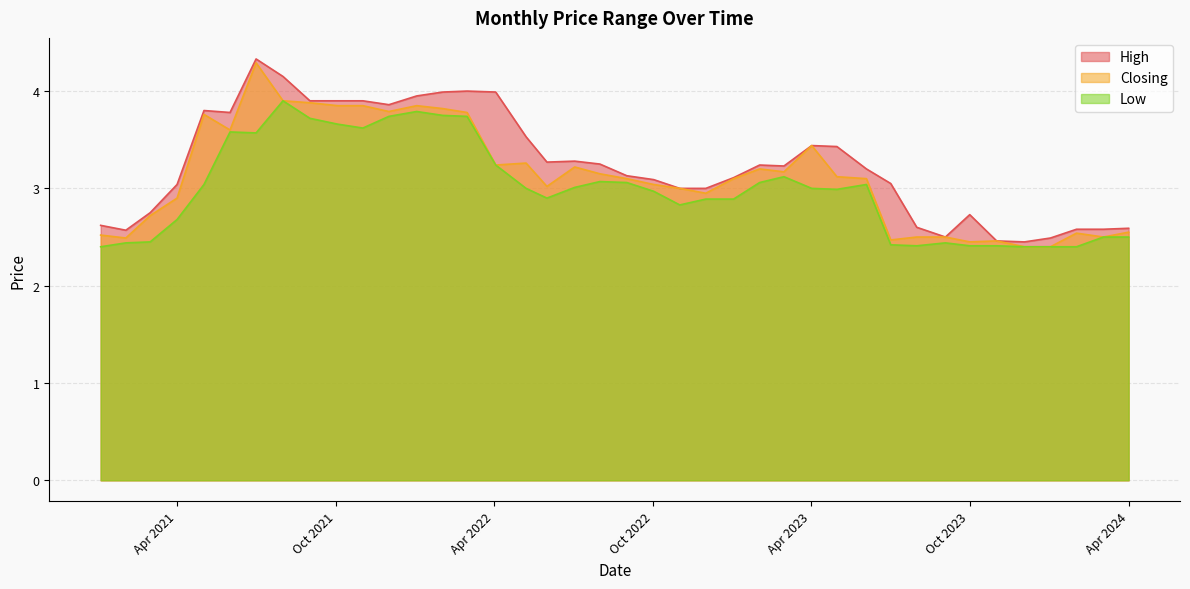

At which category does High reach its first local peak?

6